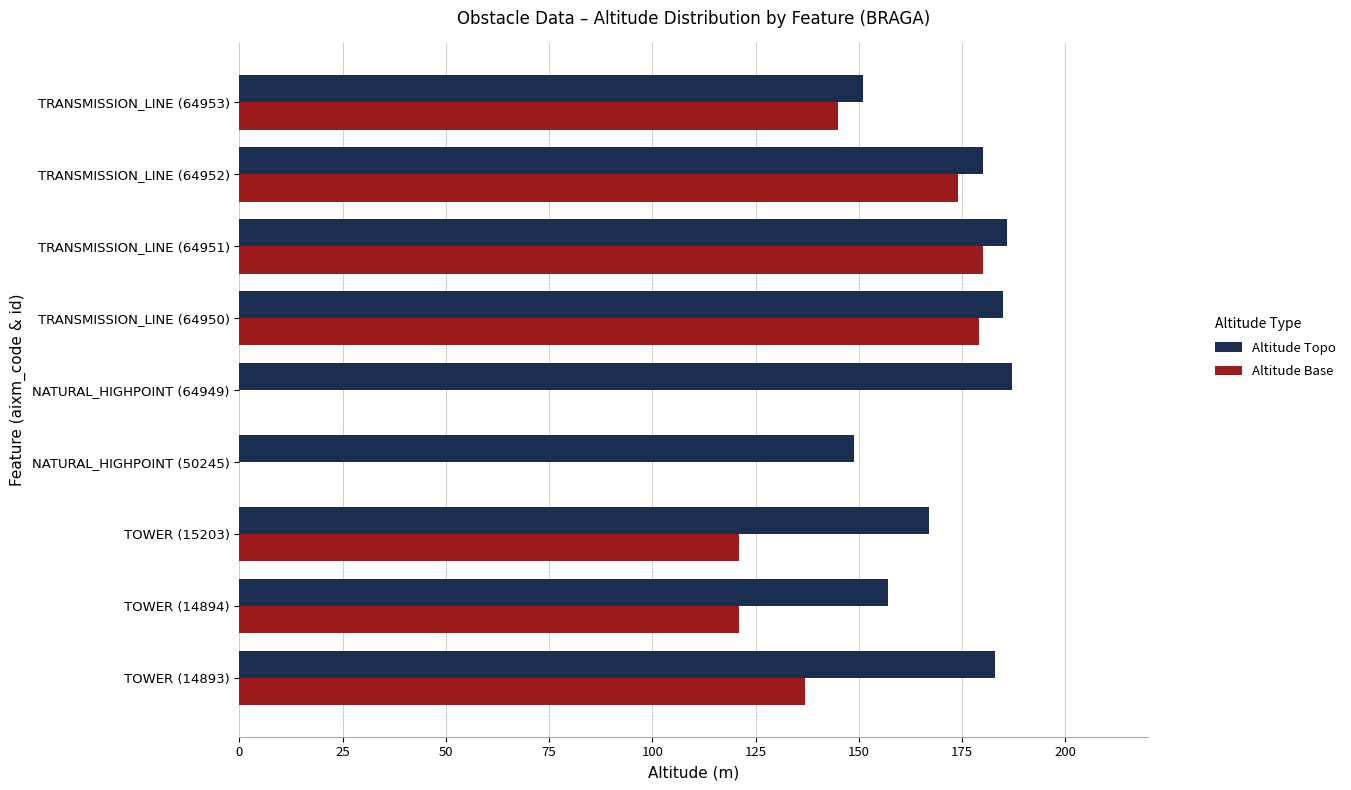

What is the greatest value displayed?

187.0